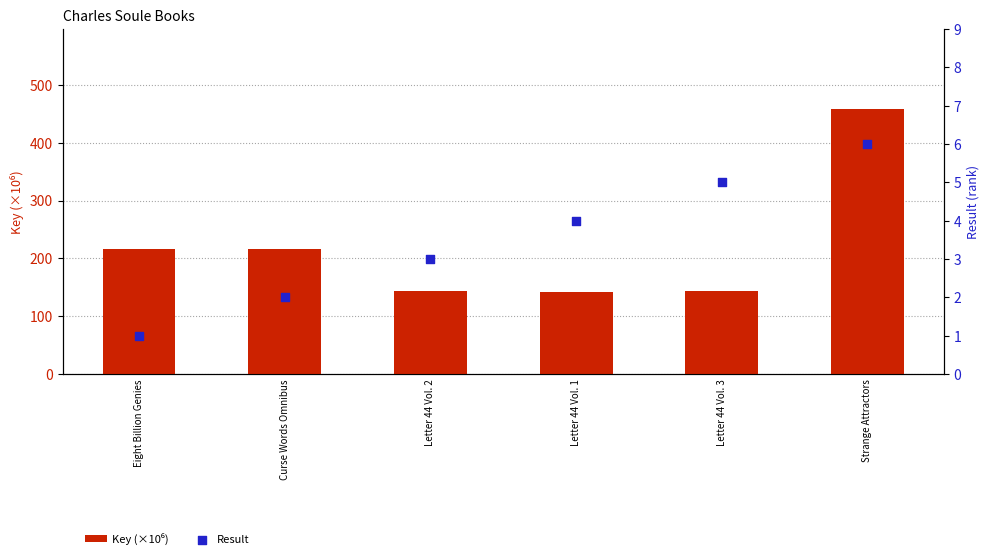

Which series contains the lowest Y value?

Result